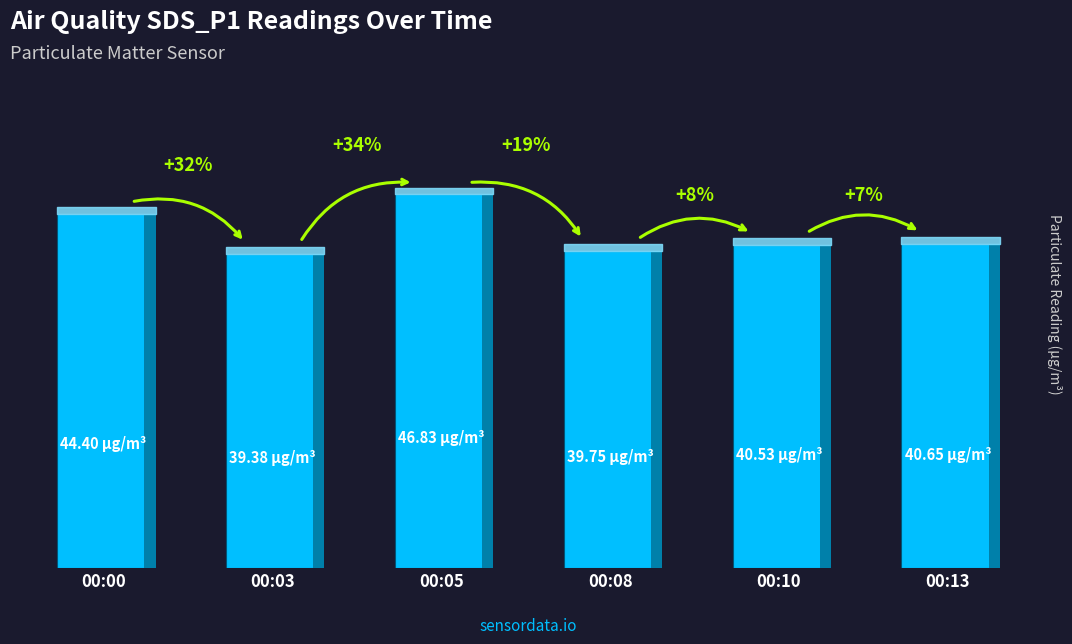

Does the chart contain stacked bars?

No